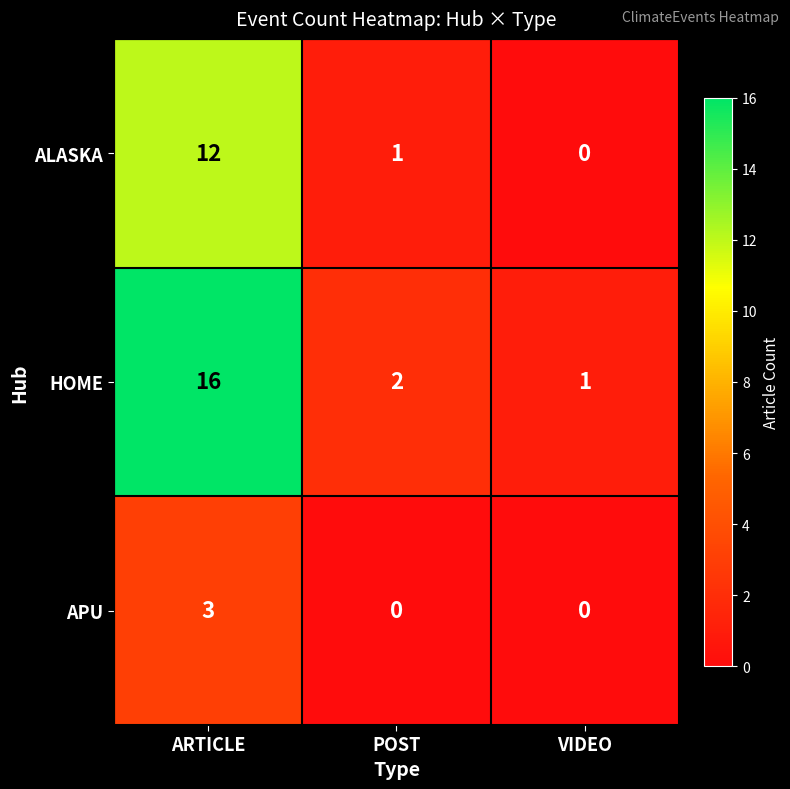

What is the greatest value displayed?

16